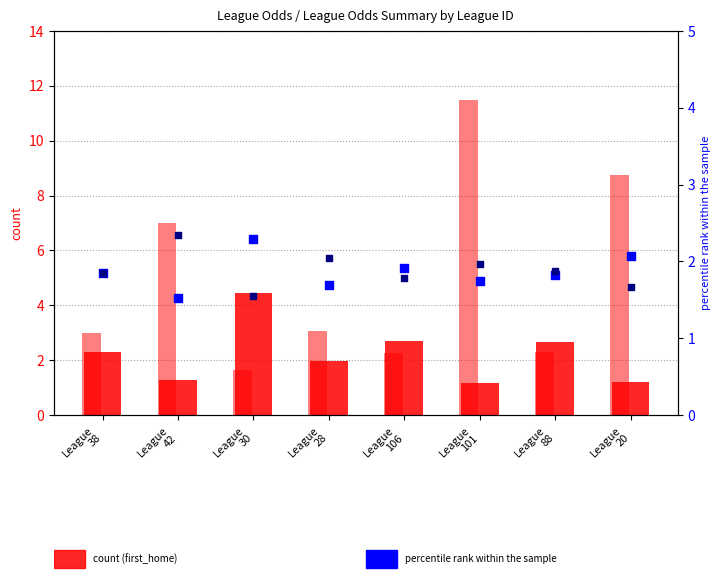

Which series has the largest total across all categories?

last_away